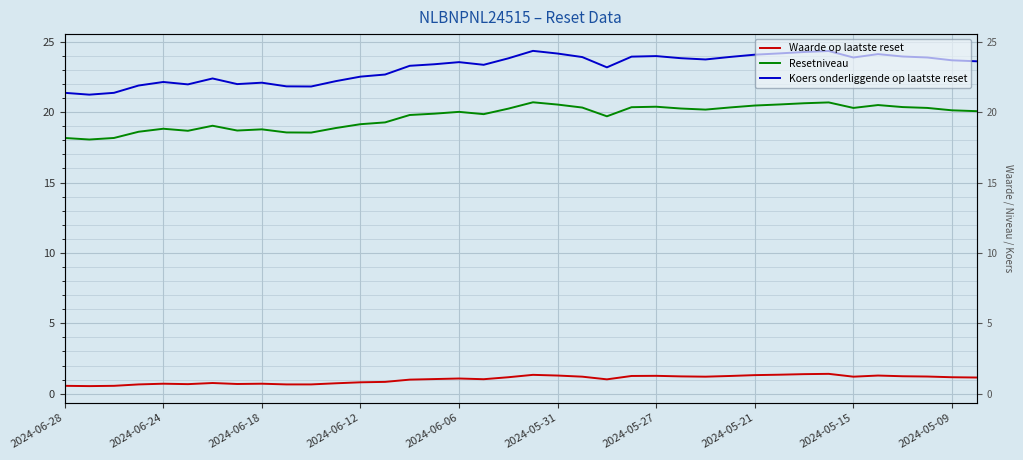

Where does the Waarde op laatste reset series first go above 1?

15